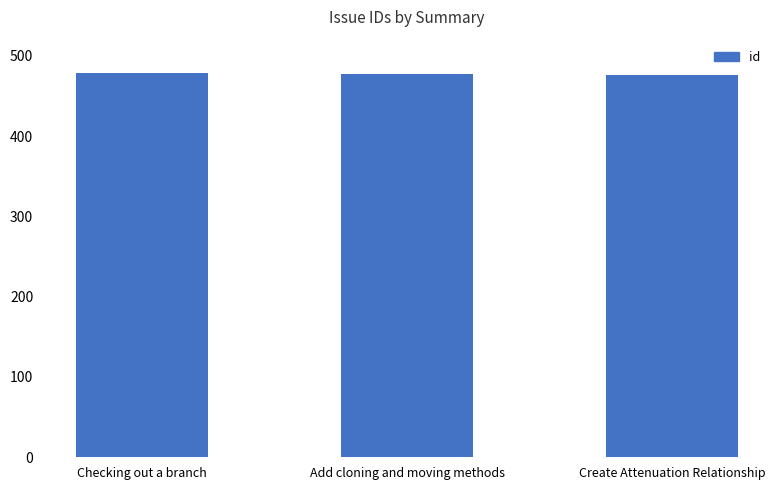

Approximately how many times larger is the value at Checking out a branch compared to Add cloning and moving methods?

1.0